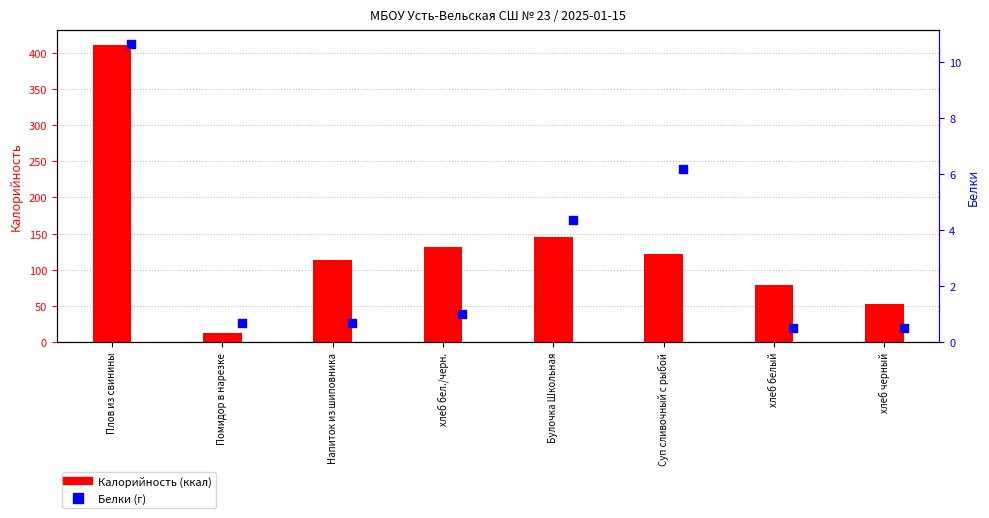

Which series contains the lowest Y value?

Белки